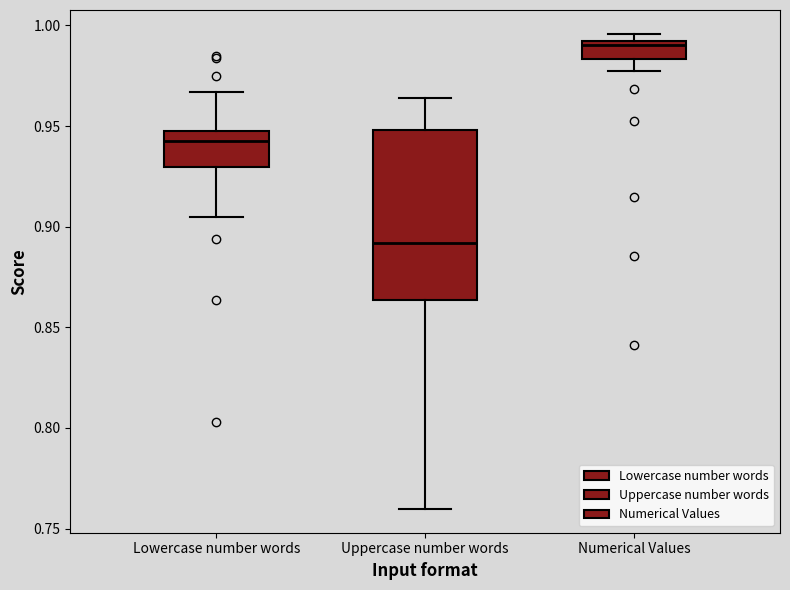

Reading left to right, transcribe this box plot: for each box, give where its median line is, the range the box spans, and where its two whiskers end, as read against the y-axis. The values are not printed on the chart, so give them approximately, as read against the axis.

Lowercase number words: median 0.945, box 0.930 to 0.950, whiskers 0.905 to 0.965
Uppercase number words: median 0.890, box 0.865 to 0.950, whiskers 0.760 to 0.965
Numerical Values: median 0.990 (just below the box's upper edge), box 0.985 to 0.990, whiskers 0.975 to 0.995